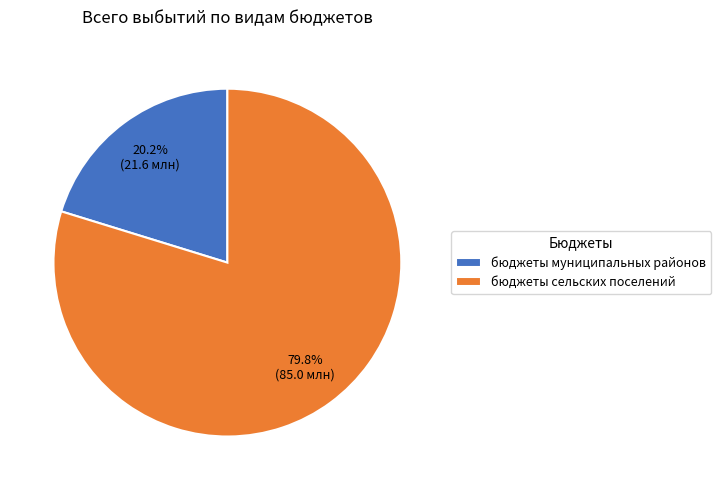

Does бюджеты сельских поселений account for over 50% of the chart?

Yes